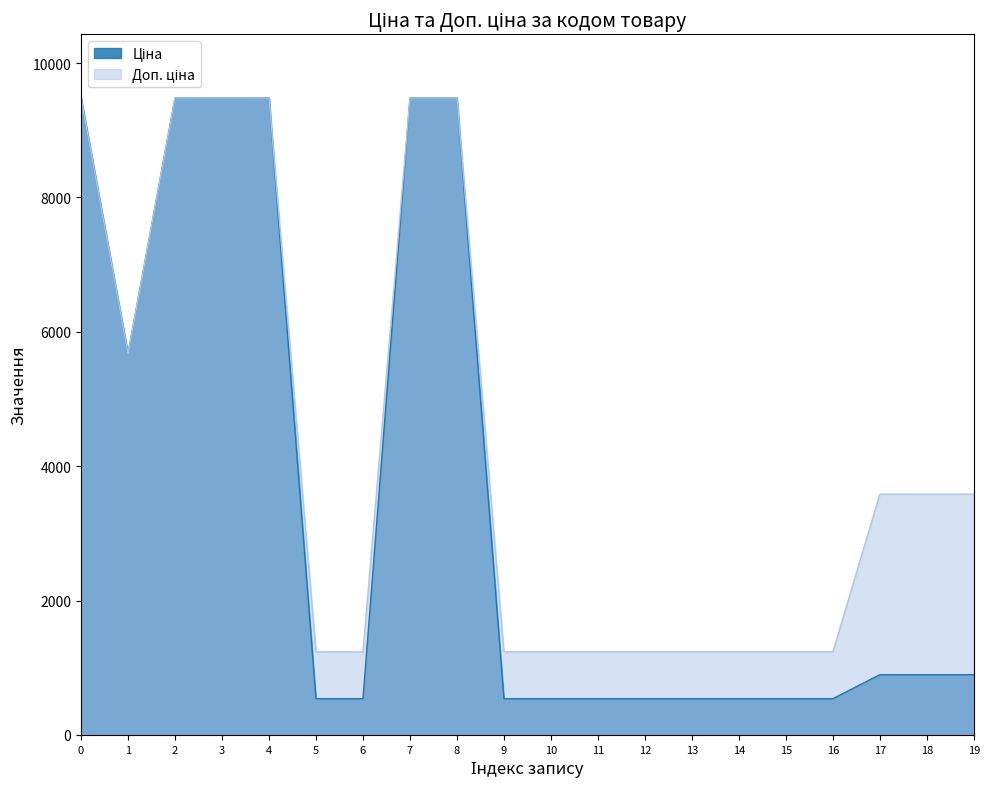

What is the value of the Доп. ціна point at the 8th from the left?

9480.1